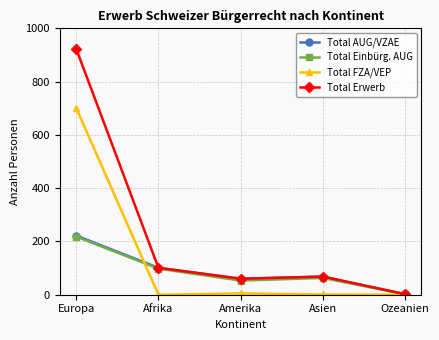

What are all the series names shown in the legend?

Total AUG/VZAE, Total Einbürg. AUG, Total FZA/VEP, Total Erwerb